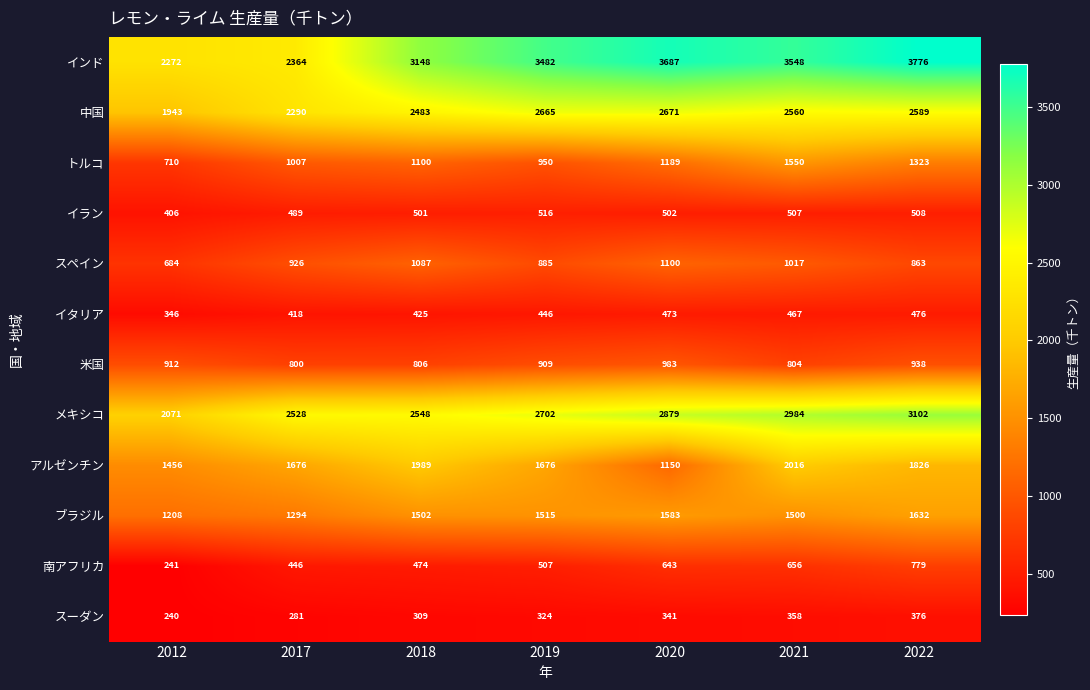

At 2012, list the series in order from smallest to largest.

スーダン, 南アフリカ, イタリア, イラン, スペイン, トルコ, 米国, ブラジル, アルゼンチン, 中国, メキシコ, インド